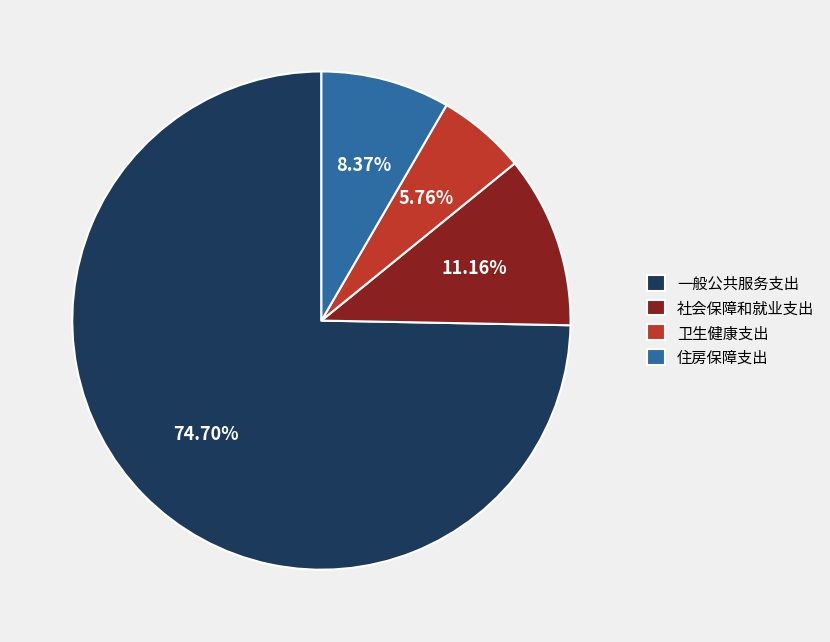

How many segments does this pie chart have?

4